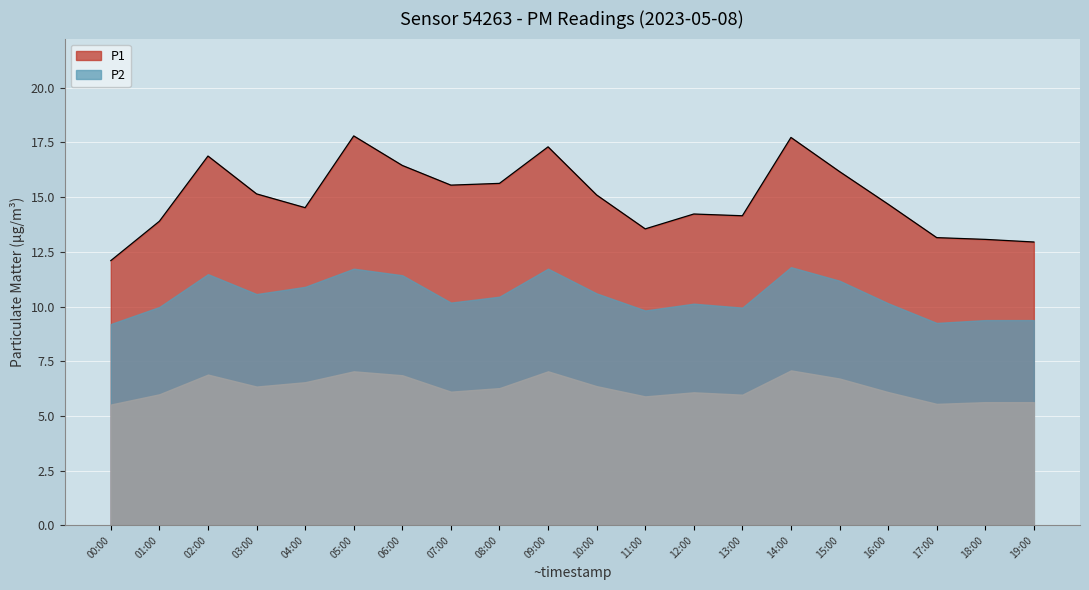

Rank the categories by value from lowest to highest.

00:00, 19:00, 18:00, 17:00, 11:00, 01:00, 13:00, 12:00, 04:00, 16:00, 10:00, 03:00, 07:00, 08:00, 15:00, 06:00, 02:00, 09:00, 14:00, 05:00